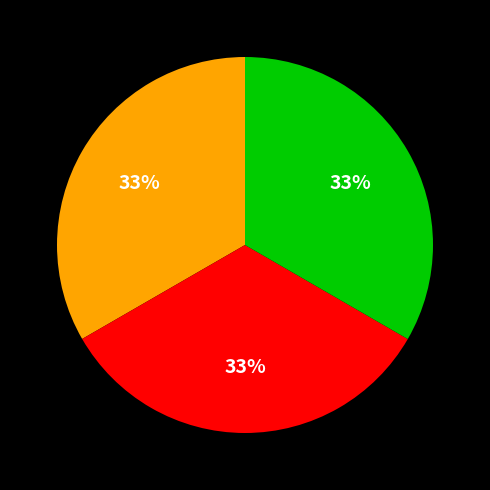

To the nearest percent, what is the average slice percentage?

33%